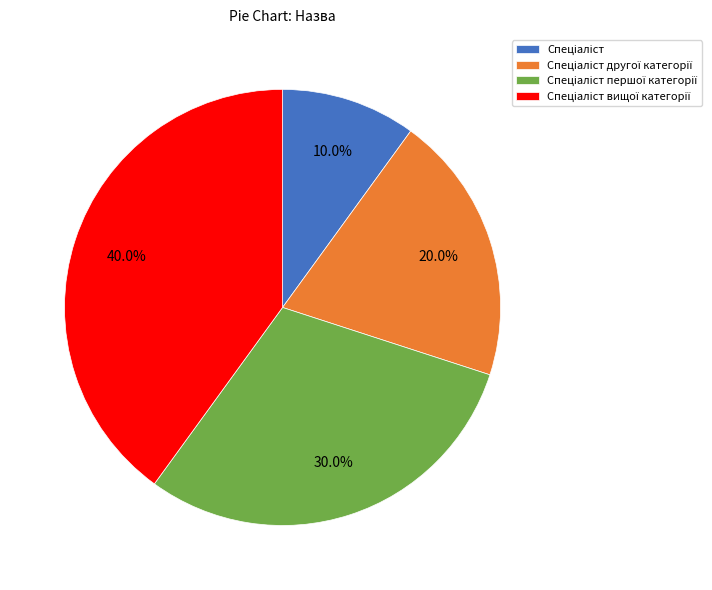

Does any single category account for the majority?

No